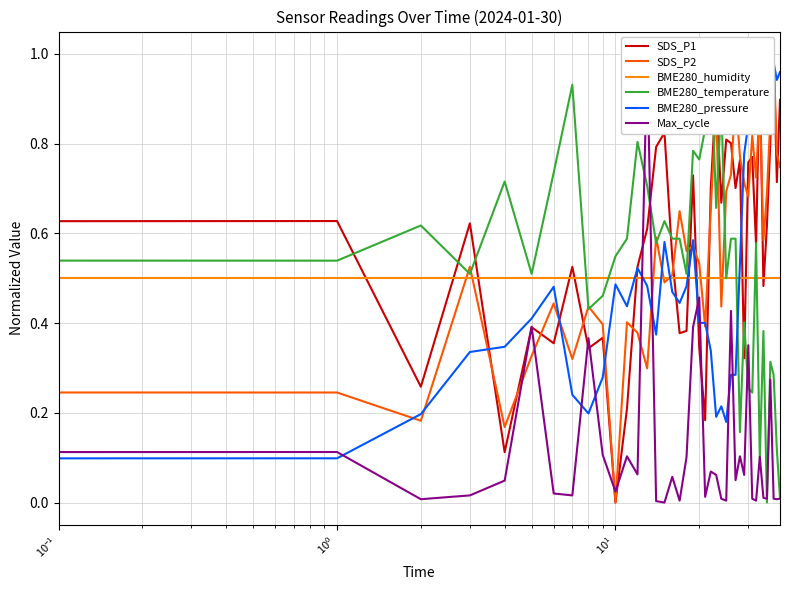

Which category has the highest value across all series?

37